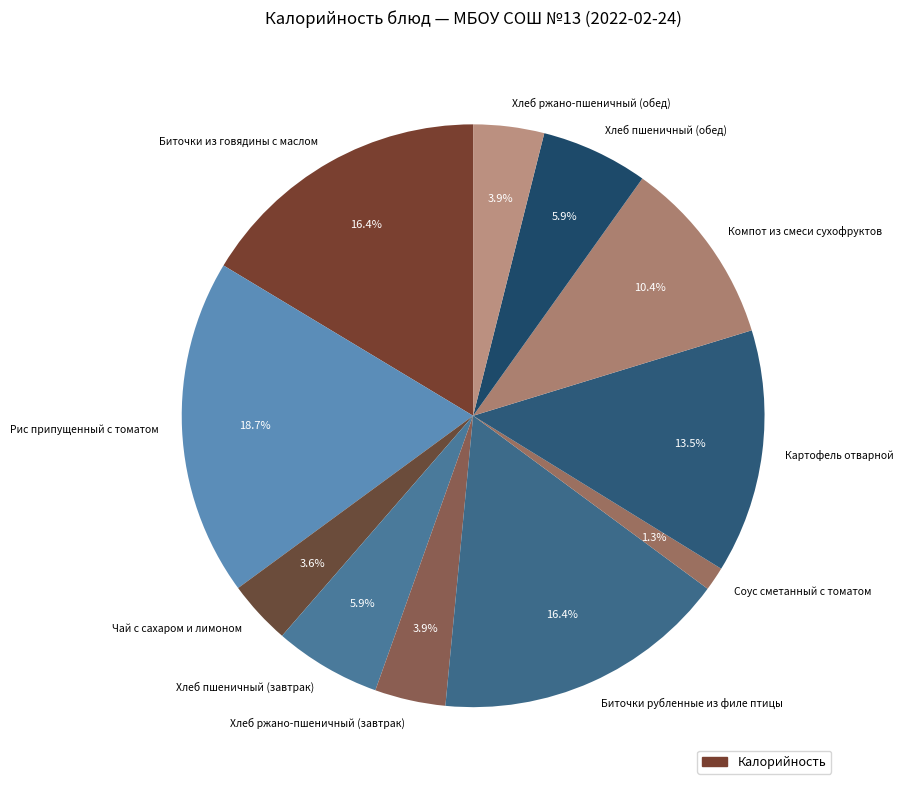

How many slices are in this pie chart?

11